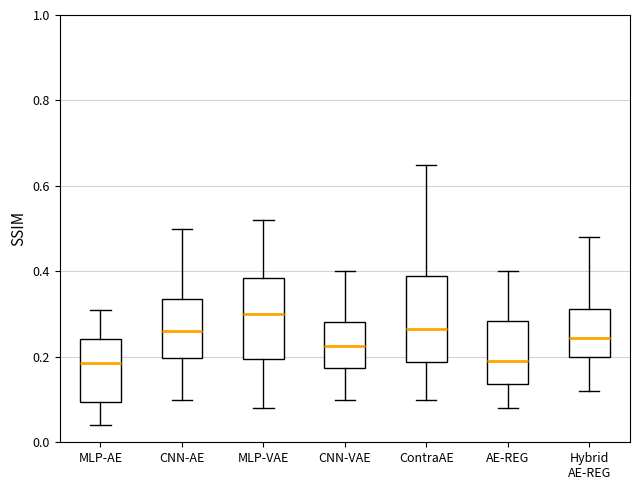

Which box has the highest median line?

MLP-VAE